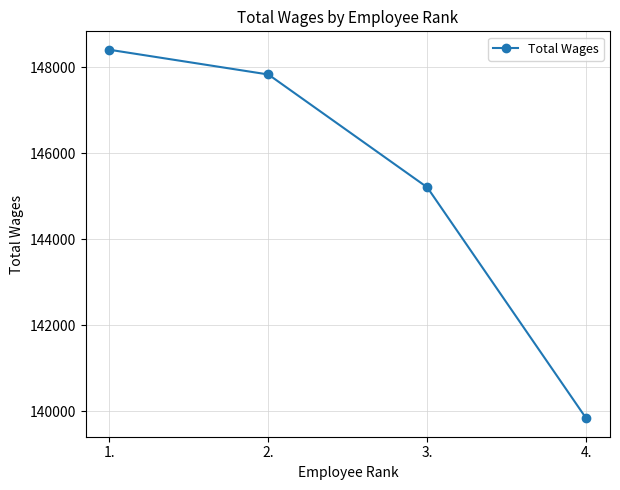

What is the change in value from 1. to 3.?

-3199